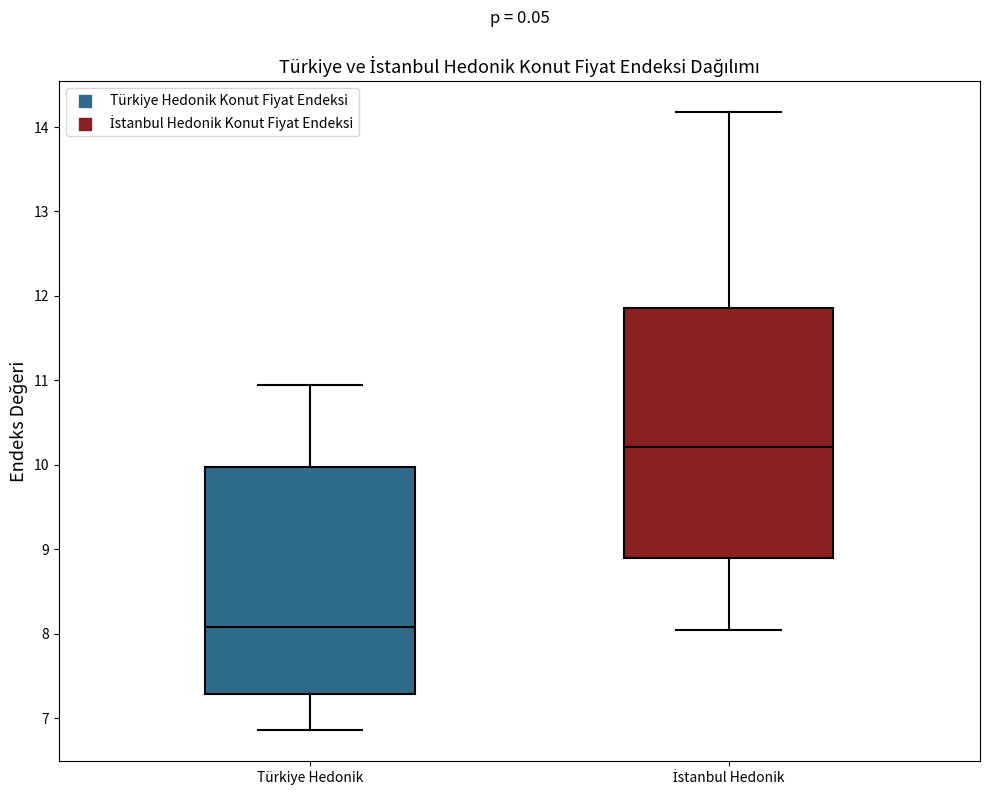

Which box has the lowest median line?

Türkiye Hedonik